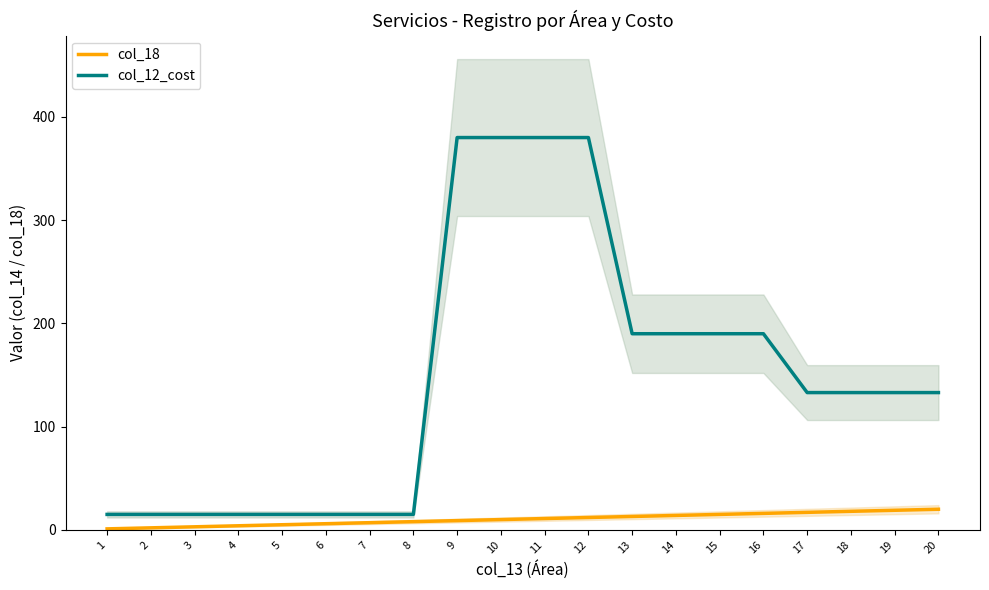

What is the spread (max minus min) of values at 3?

12